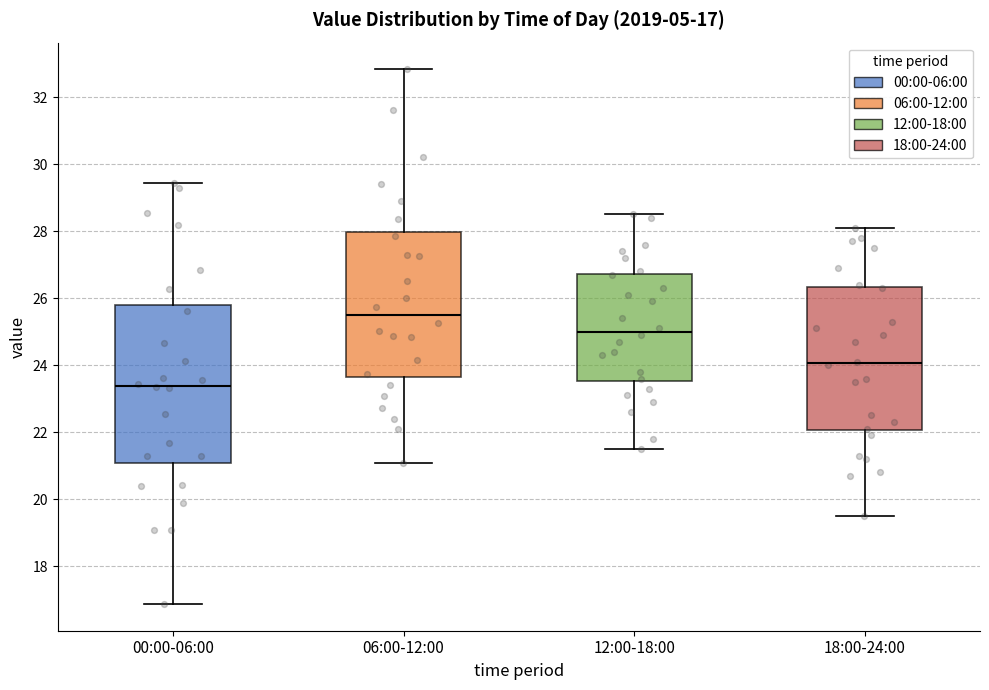

Which box's median line is the lowest?

00:00-06:00